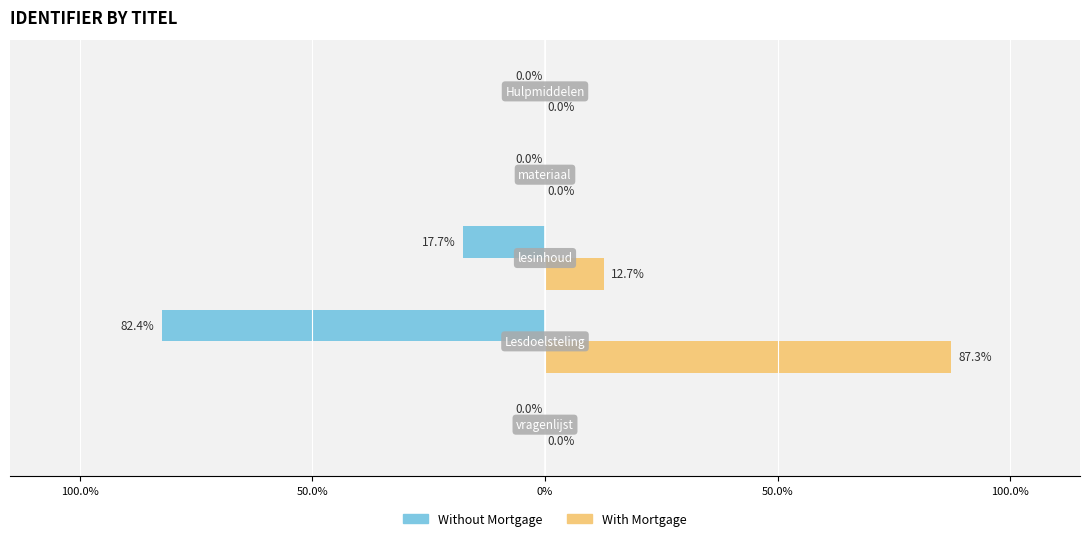

What is the difference between the maximum and minimum values in the Without Mortgage series?

82.4